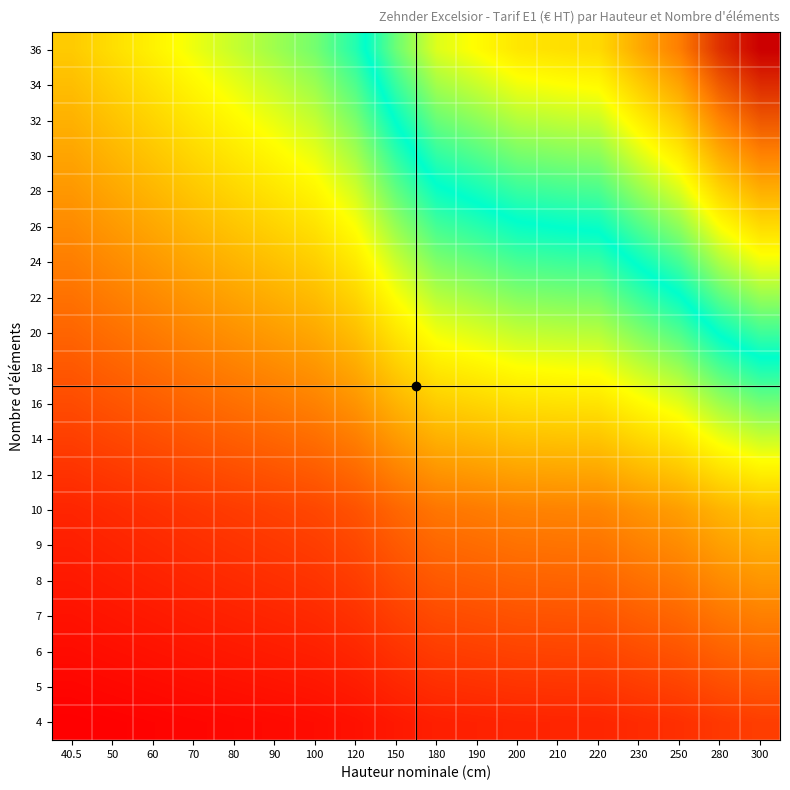

Reading right to left, list all the values displayed in this chart.

4: 300=507.1	280=485.1	250=450.5	230=430.9	220=409.4	210=406.9	200=403.9	190=394.3	180=385.5	150=360.3	120=328.7	100=310.5	90=301.0	80=292.2	70=283.4	60=273.9	50=265.1	40.5=256.3
5: 300=595.2	280=567.8	250=524.5	230=500.1	220=473.2	210=470.1	200=466.2	190=454.3	180=443.4	150=411.8	120=372.3	100=349.6	90=337.6	80=326.8	70=315.7	60=303.9	50=292.8	40.5=281.8
6: 300=683.5	280=650.5	250=598.6	230=569.3	220=537.0	210=533.3	200=528.6	190=514.3	180=501.2	150=463.3	120=415.9	100=388.7	90=374.3	80=361.2	70=348.0	60=333.8	50=320.5	40.5=307.3
7: 300=771.6	280=733.1	250=672.7	230=638.4	220=600.9	210=596.4	200=591.0	190=574.3	180=559.0	150=514.8	120=459.5	100=427.7	90=411.0	80=395.8	70=380.3	60=363.7	50=348.2	40.5=332.8
8: 300=859.9	280=815.9	250=746.7	230=707.6	220=664.6	210=659.6	200=653.5	190=634.3	180=616.8	150=566.3	120=503.1	100=466.8	90=447.7	80=430.2	70=412.6	60=393.6	50=375.9	40.5=358.3
9: 300=948.0	280=898.5	250=820.8	230=776.8	220=728.5	210=722.8	200=715.9	190=694.3	180=674.6	150=617.8	120=546.7	100=505.9	90=484.4	80=464.8	70=444.9	60=423.5	50=403.6	40.5=383.8
10: 300=1036.2	280=981.2	250=894.9	230=846.0	220=792.2	210=786.0	200=778.2	190=754.4	180=732.5	150=669.4	120=590.4	100=545.0	90=521.0	80=499.2	70=477.1	60=453.4	50=431.4	40.5=409.4
12: 300=1212.7	280=1146.7	250=1043.0	230=984.3	220=919.9	210=912.3	200=903.0	190=874.4	180=848.1	150=772.4	120=677.6	100=623.1	90=594.4	80=568.2	70=541.7	60=513.3	50=486.8	40.5=460.4
14: 300=1389.0	280=1312.0	250=1191.1	230=1122.6	220=1047.5	210=1038.6	200=1027.8	190=994.4	180=963.7	150=875.4	120=764.8	100=701.2	90=667.8	80=637.2	70=606.3	60=573.1	50=542.2	40.5=511.4
16: 300=1565.5	280=1477.5	250=1339.2	230=1261.0	220=1175.0	210=1165.0	200=1152.7	190=1114.4	180=1079.4	150=978.4	120=852.0	100=779.4	90=741.1	80=706.2	70=670.9	60=633.0	50=597.6	40.5=562.4
18: 300=1741.8	280=1642.8	250=1487.3	230=1399.3	220=1302.7	210=1291.3	200=1277.5	190=1234.4	180=1195.0	150=1081.4	120=939.2	100=857.5	90=814.5	80=775.2	70=735.5	60=692.8	50=653.0	40.5=613.4
20: 300=1918.2	280=1808.2	250=1635.5	230=1537.7	220=1430.2	210=1417.7	200=1402.2	190=1354.5	180=1310.7	150=1184.5	120=1026.5	100=935.6	90=887.9	80=844.2	70=800.0	60=752.6	50=708.5	40.5=664.5
22: 300=2094.7	280=1973.7	250=1783.6	230=1676.0	220=1557.8	210=1544.0	200=1527.0	190=1474.5	180=1426.3	150=1287.5	120=1113.7	100=1013.8	90=961.2	80=913.2	70=864.6	60=812.5	50=763.9	40.5=715.5
24: 300=2271.1	280=2139.1	250=1931.7	230=1814.3	220=1685.5	210=1670.3	200=1651.8	190=1594.5	180=1541.9	150=1390.5	120=1200.9	100=1091.9	90=1034.6	80=982.2	70=929.2	60=872.3	50=819.3	40.5=766.5
26: 300=2447.4	280=2304.4	250=2079.8	230=1952.7	220=1813.0	210=1796.7	200=1776.7	190=1714.5	180=1657.6	150=1493.5	120=1288.1	100=1170.1	90=1107.9	80=1051.2	70=993.8	60=932.2	50=874.7	40.5=817.5
28: 300=2623.8	280=2469.8	250=2227.9	230=2091.0	220=1940.7	210=1923.0	200=1901.5	190=1834.5	180=1773.2	150=1596.5	120=1375.3	100=1248.2	90=1181.3	80=1120.2	70=1058.4	60=992.0	50=930.1	40.5=868.5
30: 300=2800.2	280=2635.2	250=2376.1	230=2229.3	220=2068.2	210=2049.3	200=2026.2	190=1954.5	180=1888.8	150=1699.5	120=1462.5	100=1326.3	90=1254.7	80=1189.2	70=1123.0	60=1051.8	50=985.5	40.5=919.5
32: 300=2976.7	280=2800.7	250=2524.2	230=2367.7	220=2195.8	210=2175.7	200=2151.1	190=2074.6	180=2004.5	150=1802.6	120=1549.8	100=1404.5	90=1328.0	80=1258.2	70=1187.5	60=1111.7	50=1041.0	40.5=970.6
34: 300=3153.1	280=2966.1	250=2672.3	230=2506.0	220=2323.4	210=2302.0	200=2275.8	190=2194.6	180=2120.1	150=1905.6	120=1637.0	100=1482.6	90=1401.4	80=1327.2	70=1252.1	60=1171.5	50=1096.4	40.5=1021.6
36: 300=3329.4	280=3131.4	250=2820.4	230=2644.4	220=2451.1	210=2428.4	200=2400.7	190=2314.6	180=2235.8	150=2008.6	120=1724.2	100=1560.8	90=1474.7	80=1396.2	70=1316.7	60=1231.4	50=1151.8	40.5=1072.6